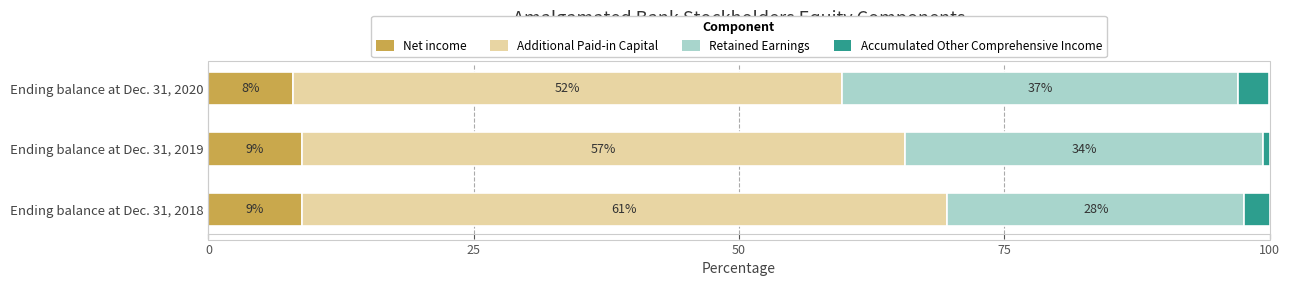

What are all the series names shown in the legend?

Net income, Additional Paid-in Capital, Retained Earnings, Accumulated Other Comprehensive Income